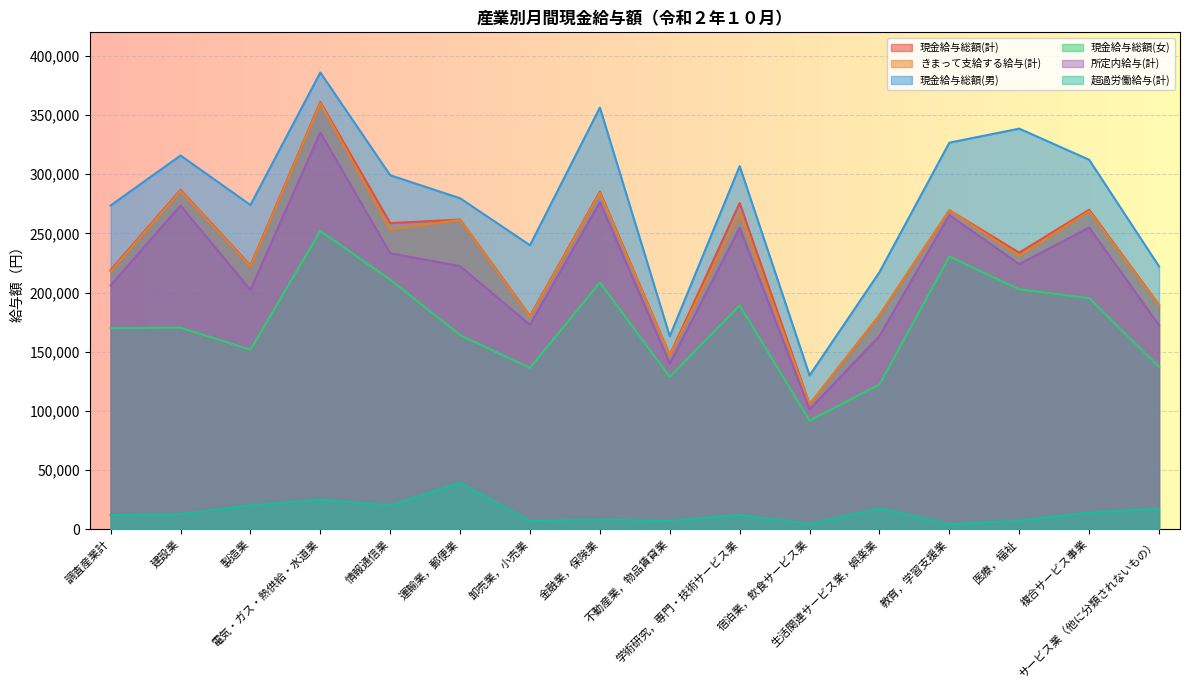

At how many categories does at least one series exceed 381839?

1